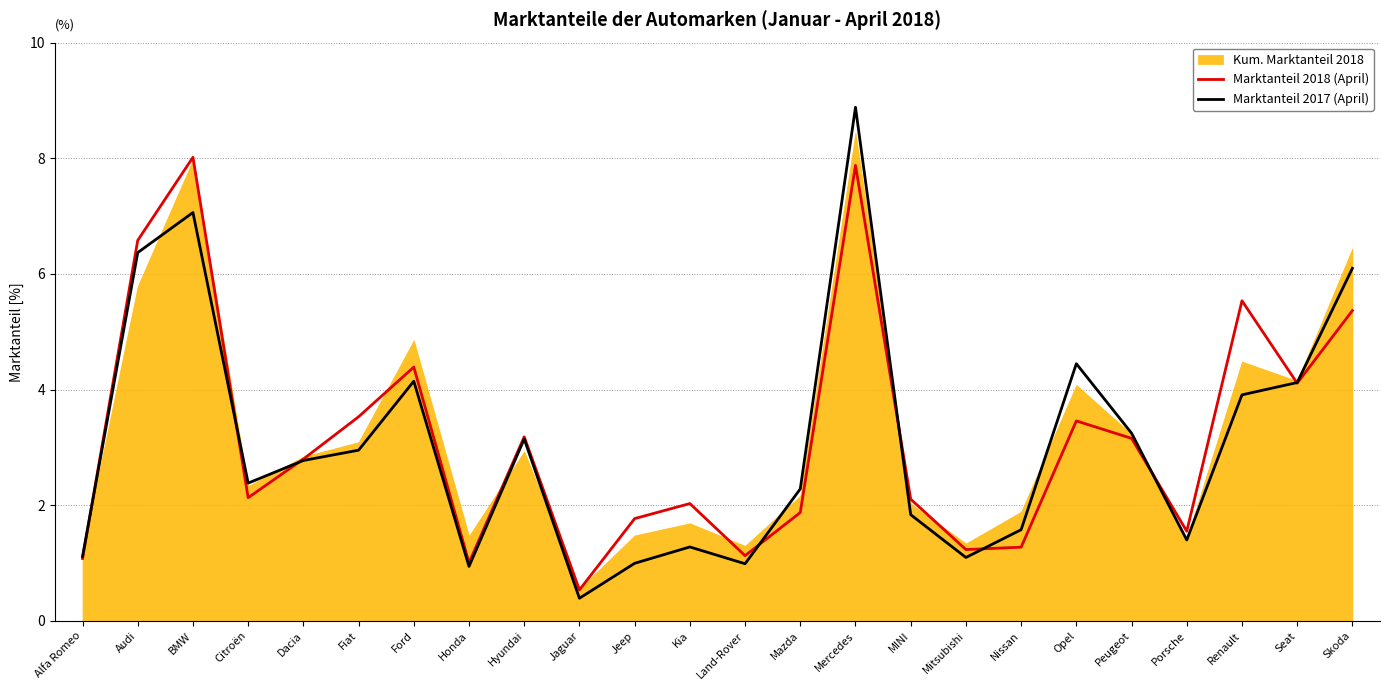

Which series changed the most between Hyundai and Mitsubishi?

Marktanteil 2017 (April)